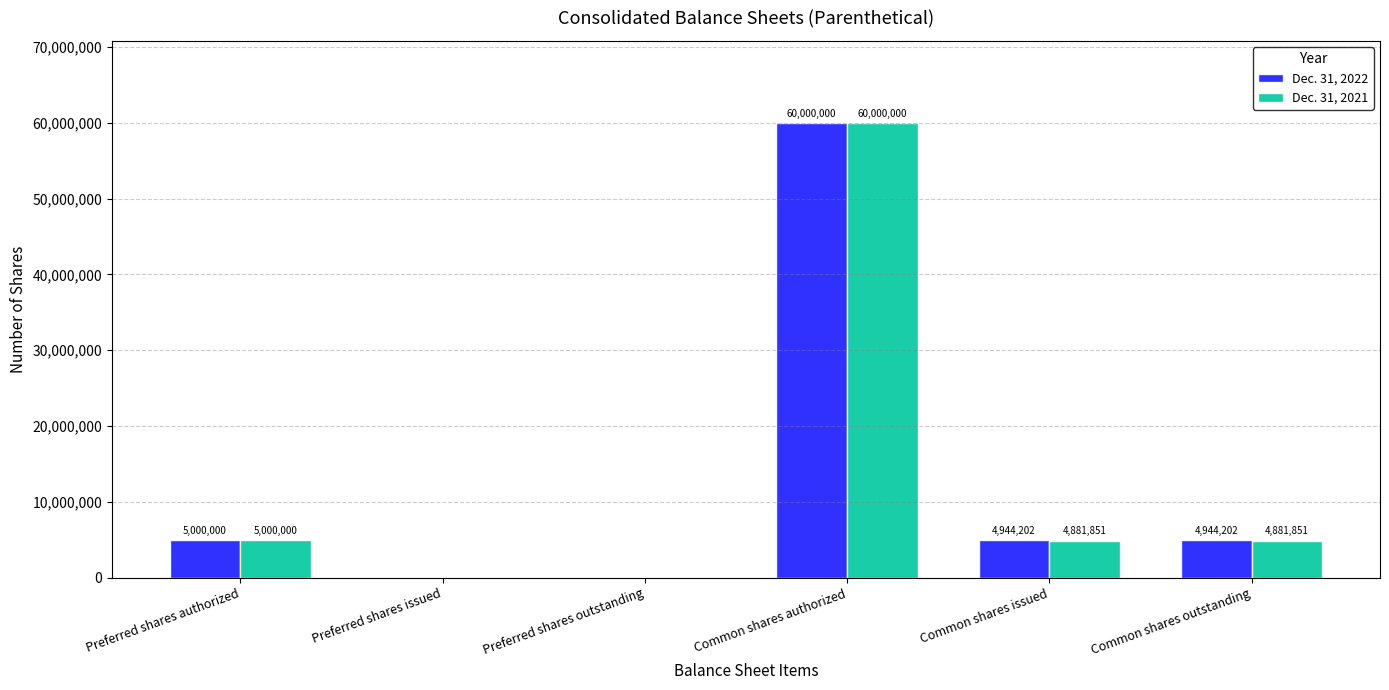

What value does the Dec. 31, 2021 series have at Preferred shares authorized, to the nearest 50?

5000000